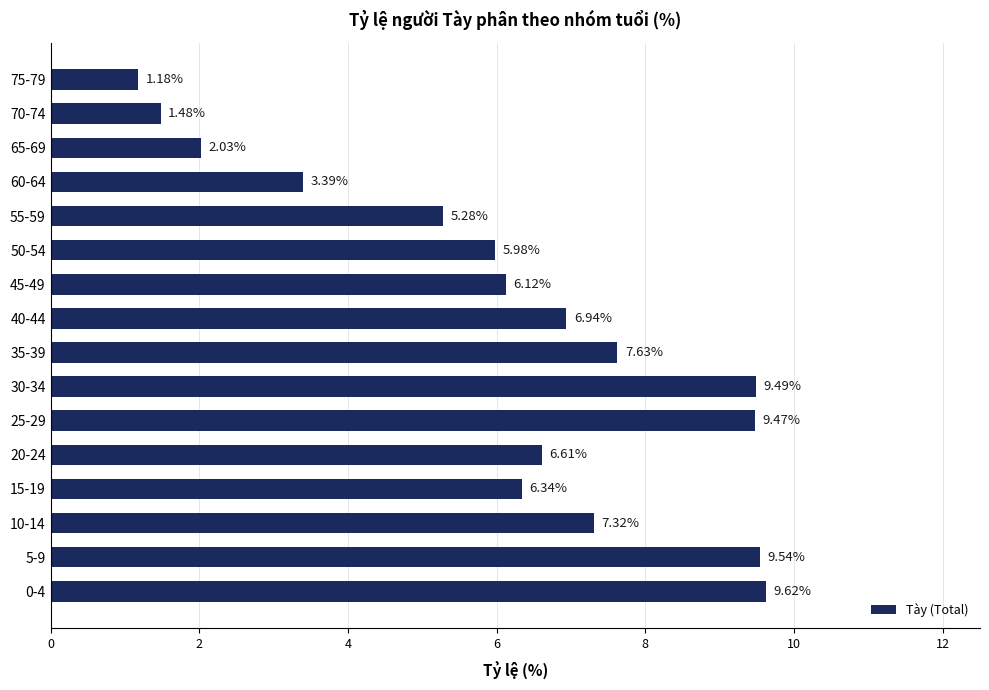

What is the difference between the maximum and second lowest values?

8.1